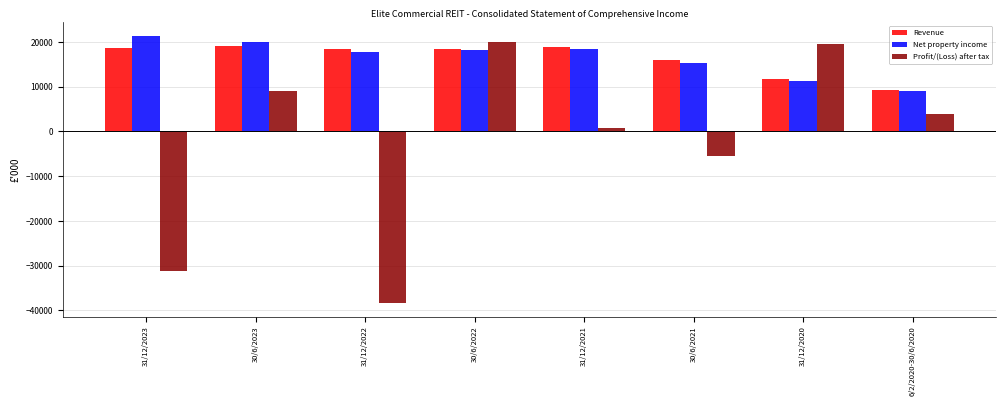

What is the difference between the maximum and minimum values in the Net property income series?

12312